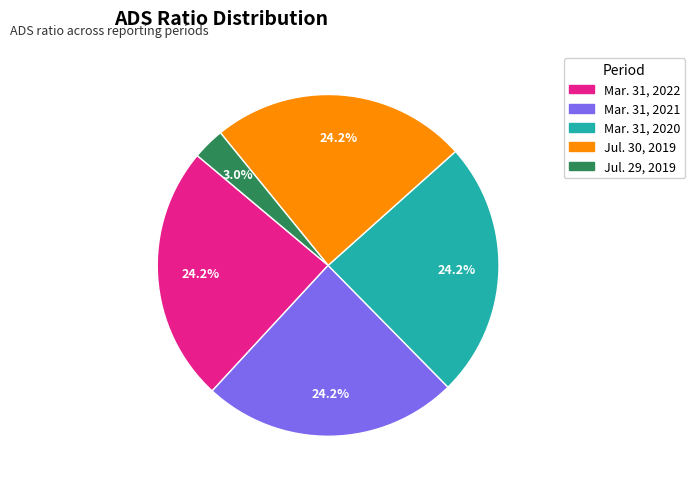

Count the number of slices in the pie.

5